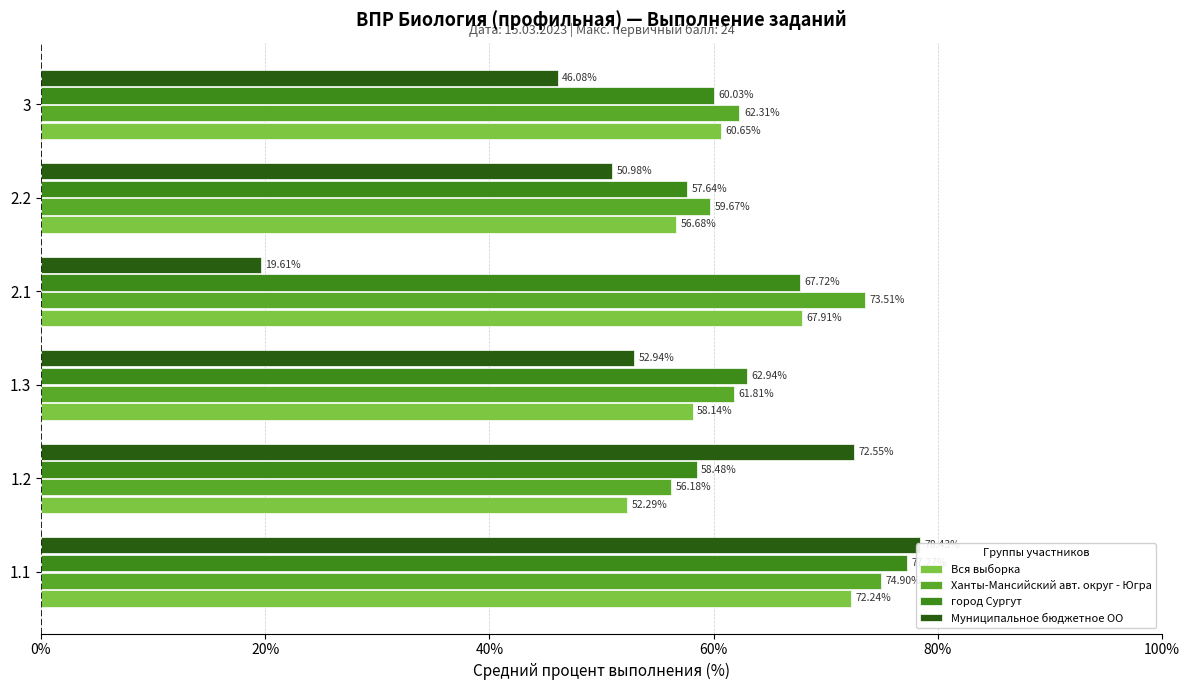

What is the average value of the Муниципальное бюджетное ОО series?

53.4